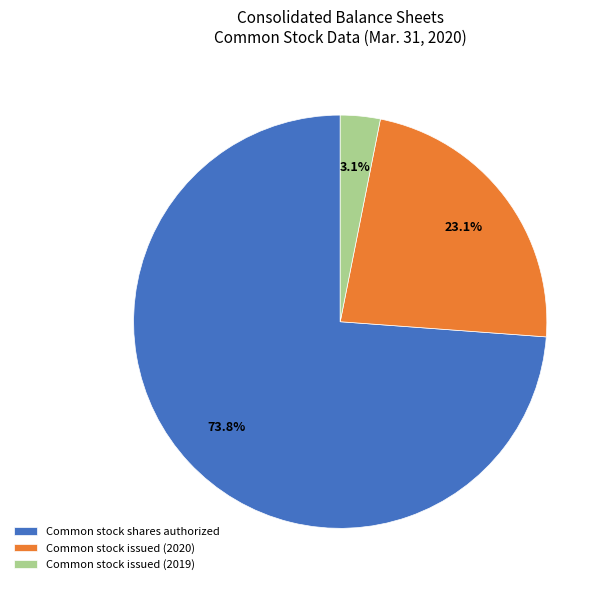

The Common stock issued (2020) slice represents 8% of the pie. True or false?

False